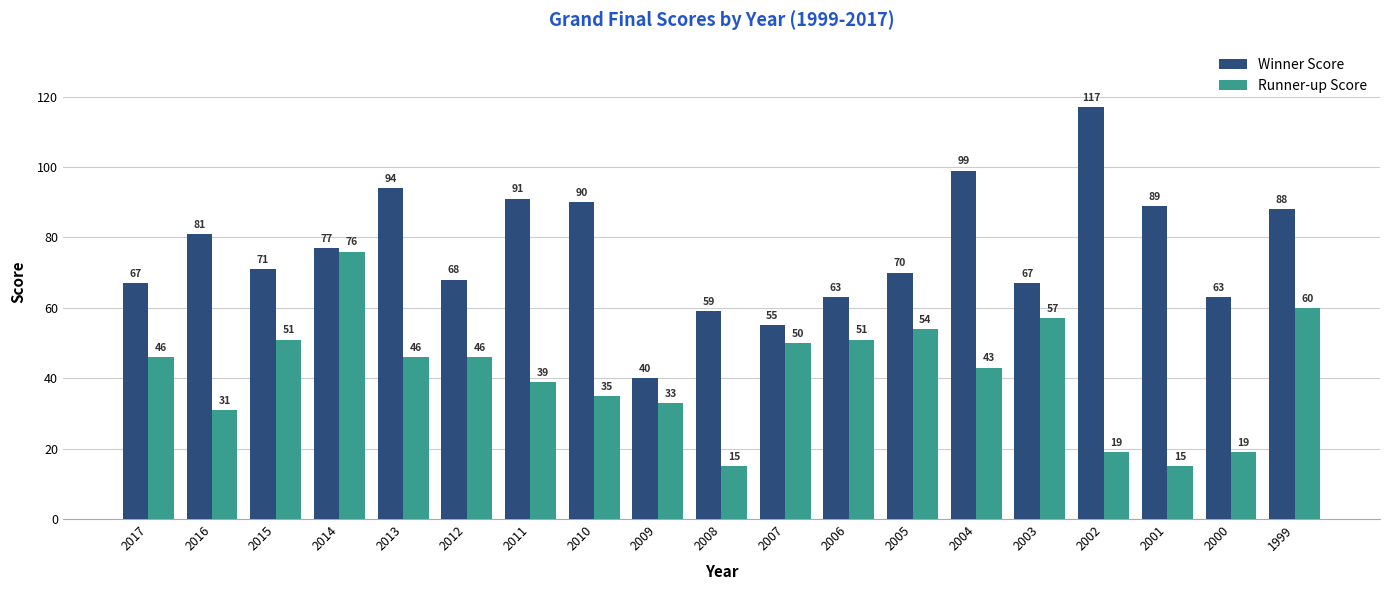

List the series in order of their overall mean, lowest first.

Runner-up Score, Winner Score